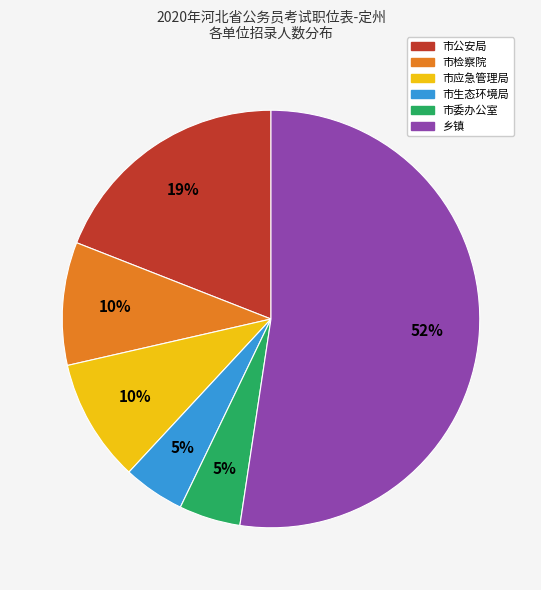

To the nearest percent, what portion does 市应急管理局 represent?

10%